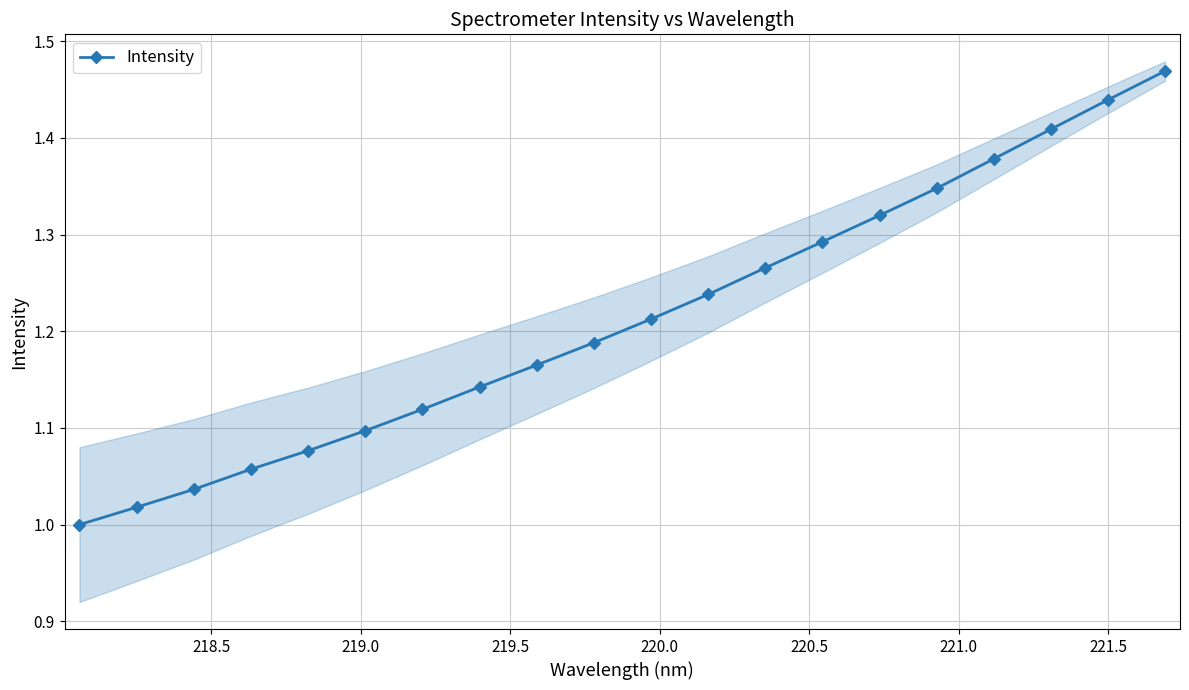

True or false: Intensity has more than 0 points higher than both neighbors.

False